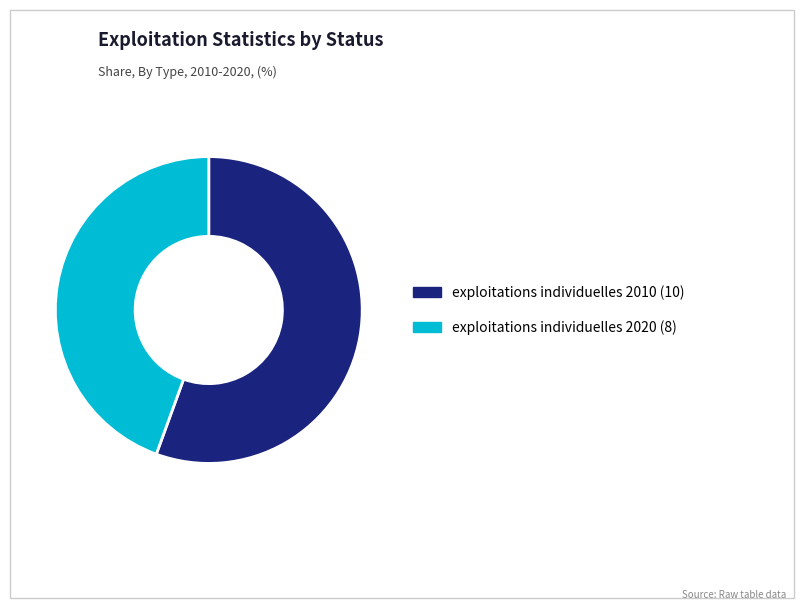

How many segments does this pie chart have?

2